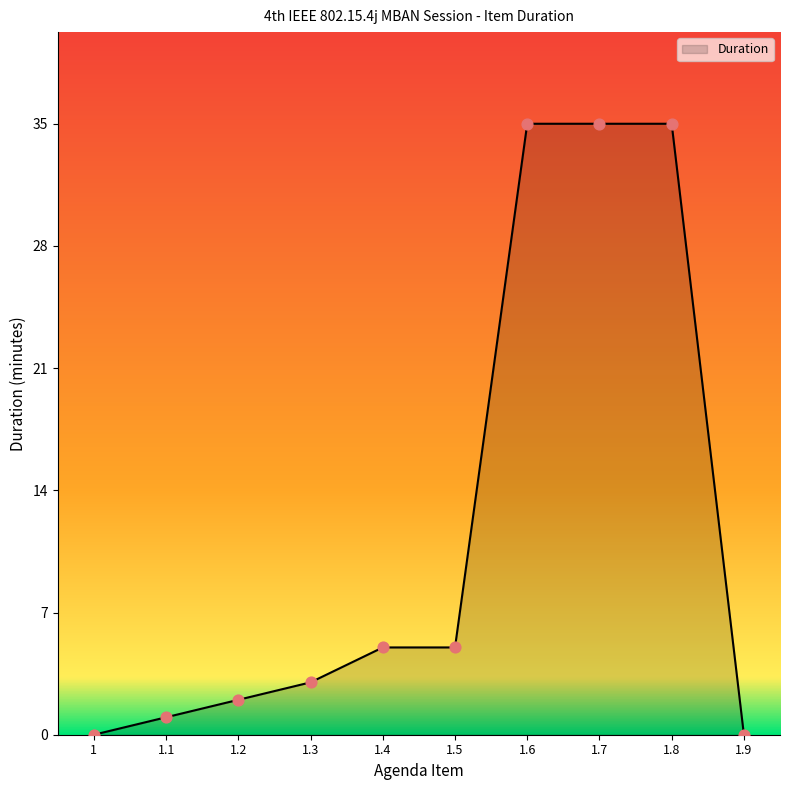

What is the change in value from 1.5 to 1.8?

+30